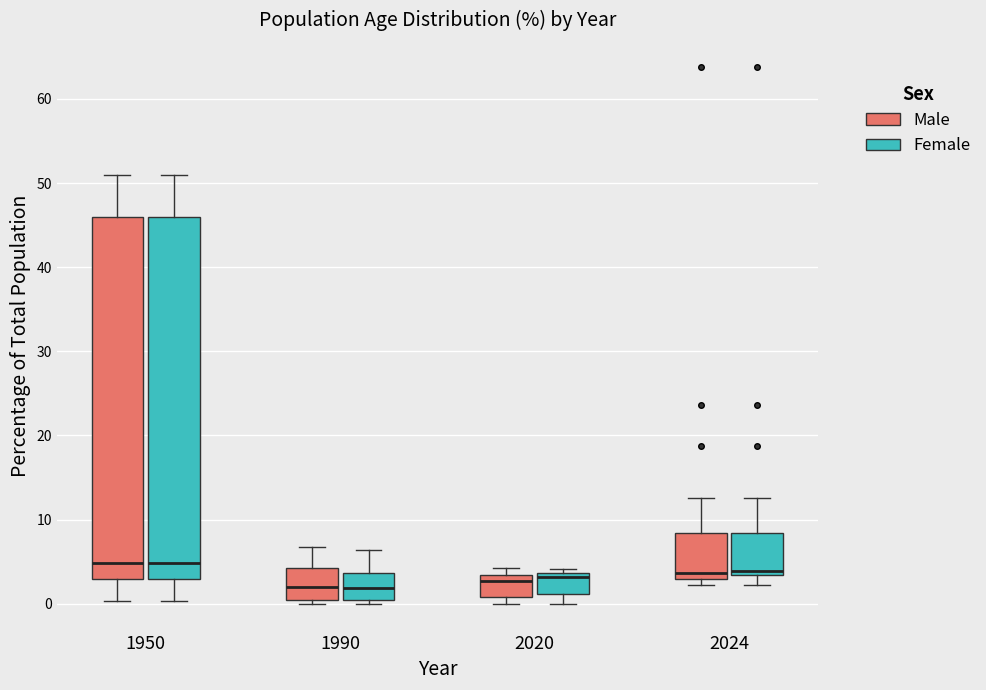

Where is the lower edge of the box for 2020 (Male) on the y-axis? The values are not printed on the chart, so give them approximately, as read against the axis.

1